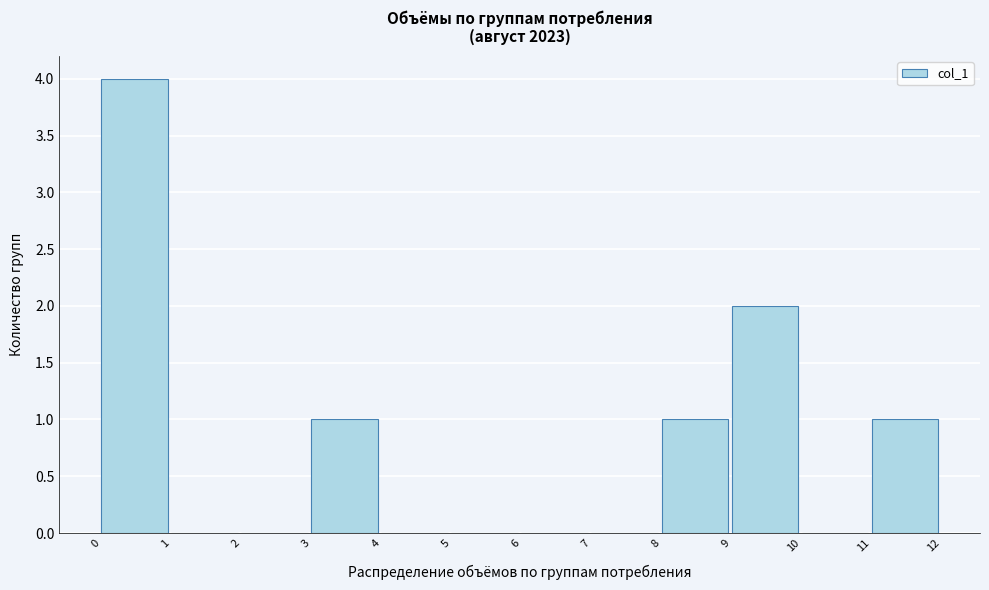

Which range on the x-axis has the tallest bar?

0 to 1